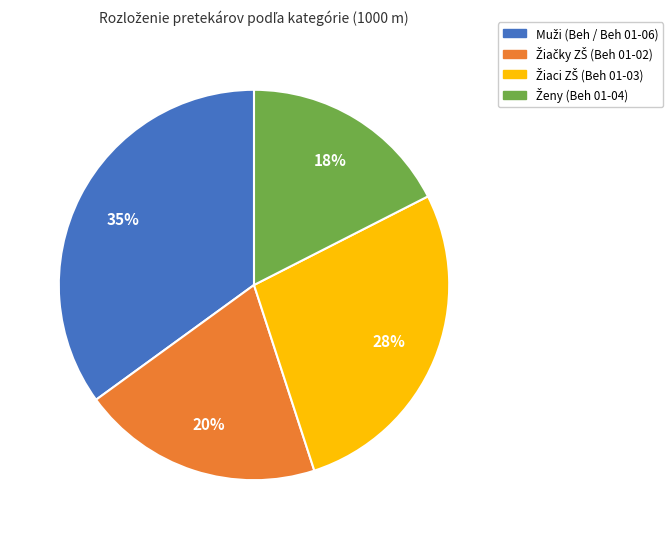

How many segments does this pie chart have?

4